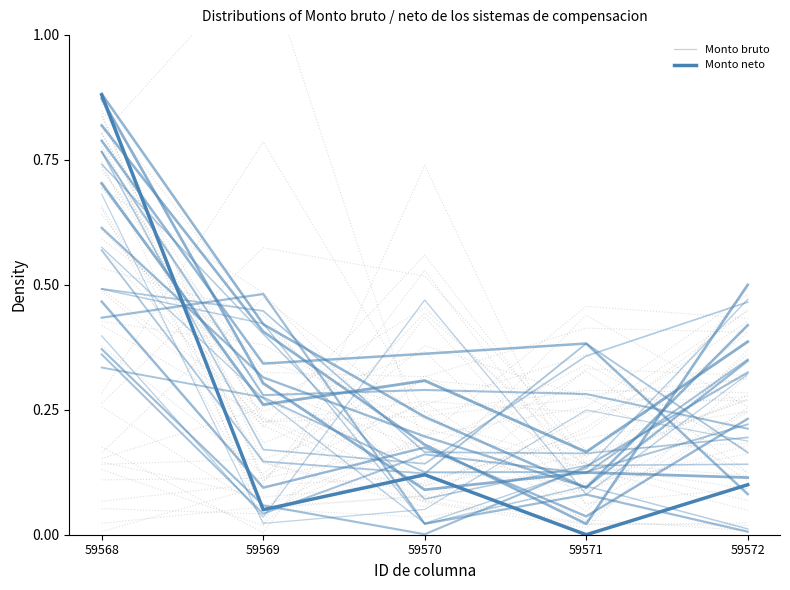

How many interior local valleys does the Monto neto series have?

2